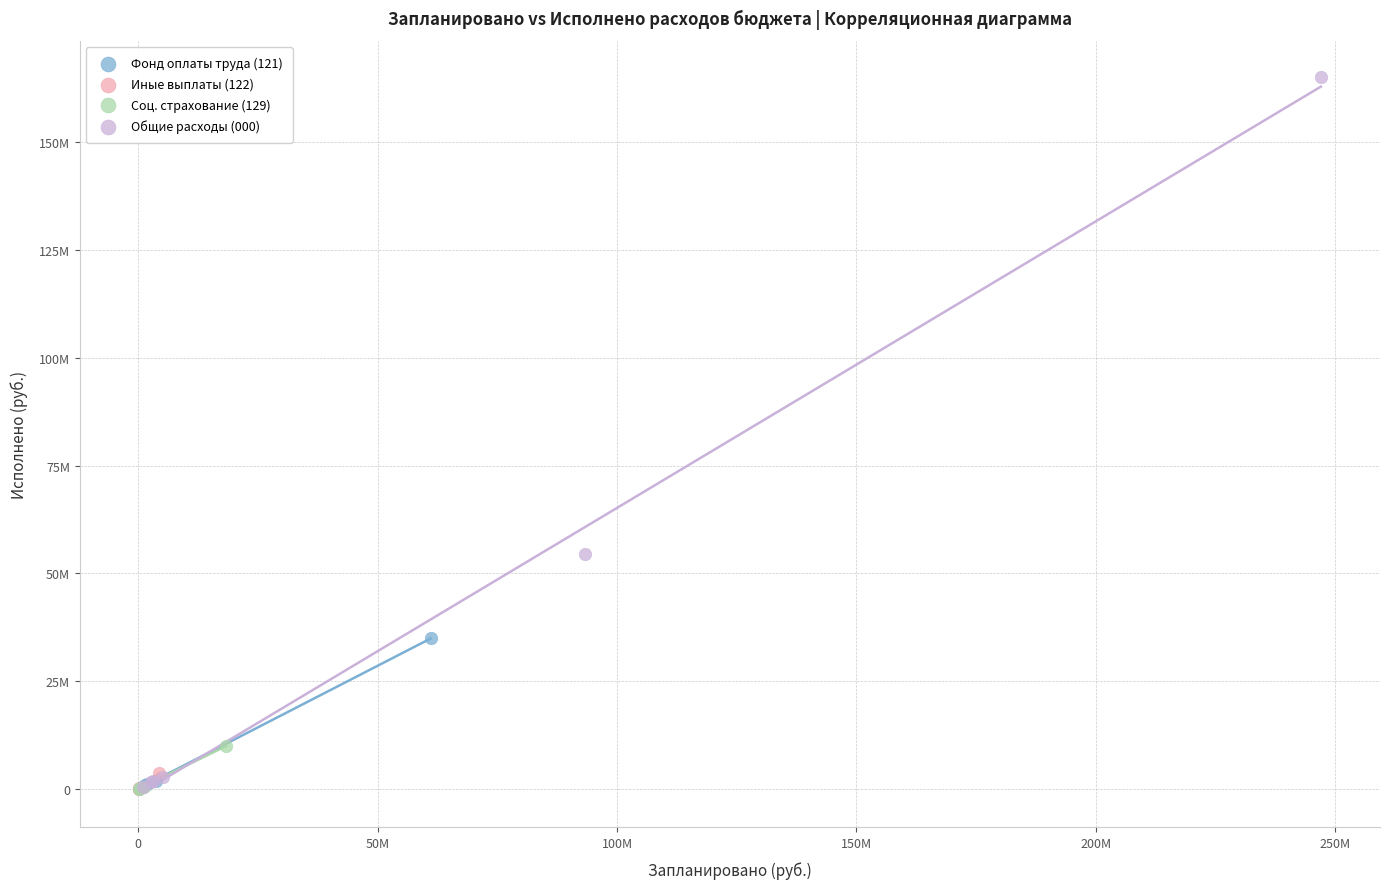

What are all the series names shown in the legend?

Фонд оплаты труда (121), Иные выплаты (122), Соц. страхование (129), Общие расходы (000)